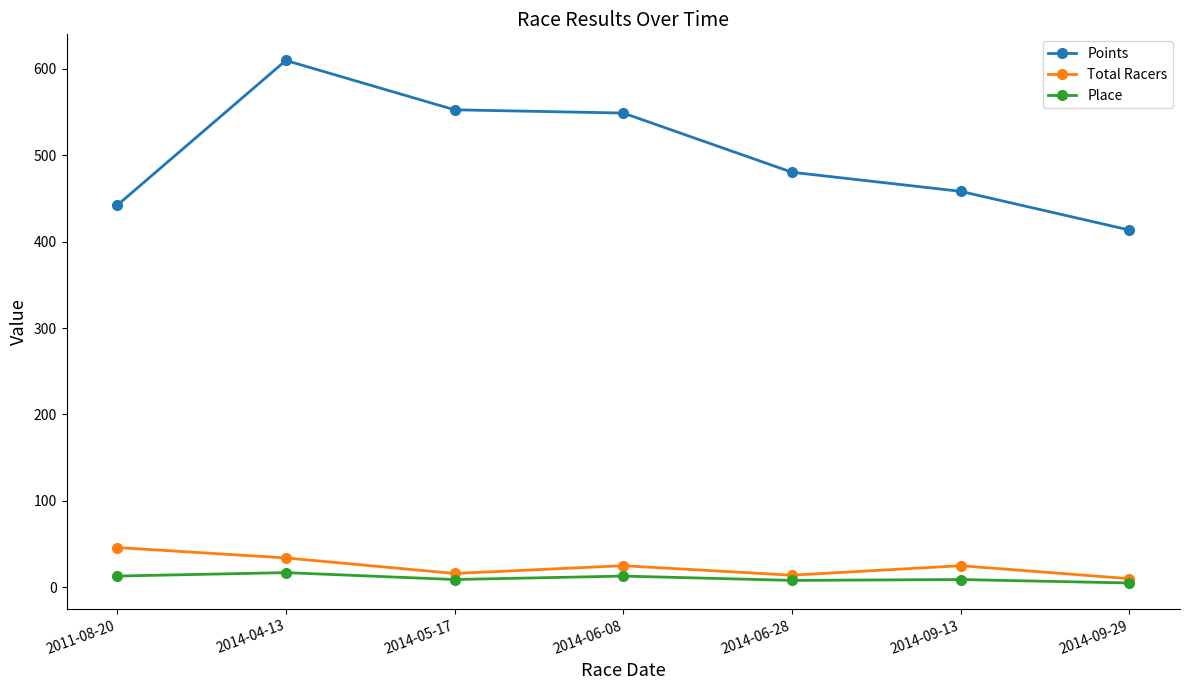

True or false: Total Racers has more than 0 points higher than both neighbors.

True